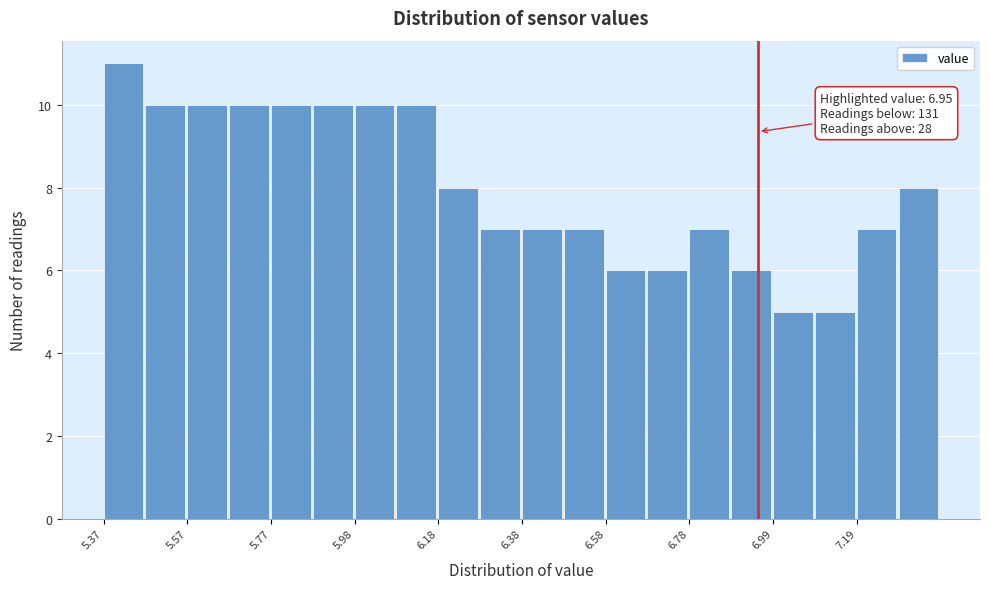

Read against the x-axis, roughly where is the centre of the tallest bar?

5.40